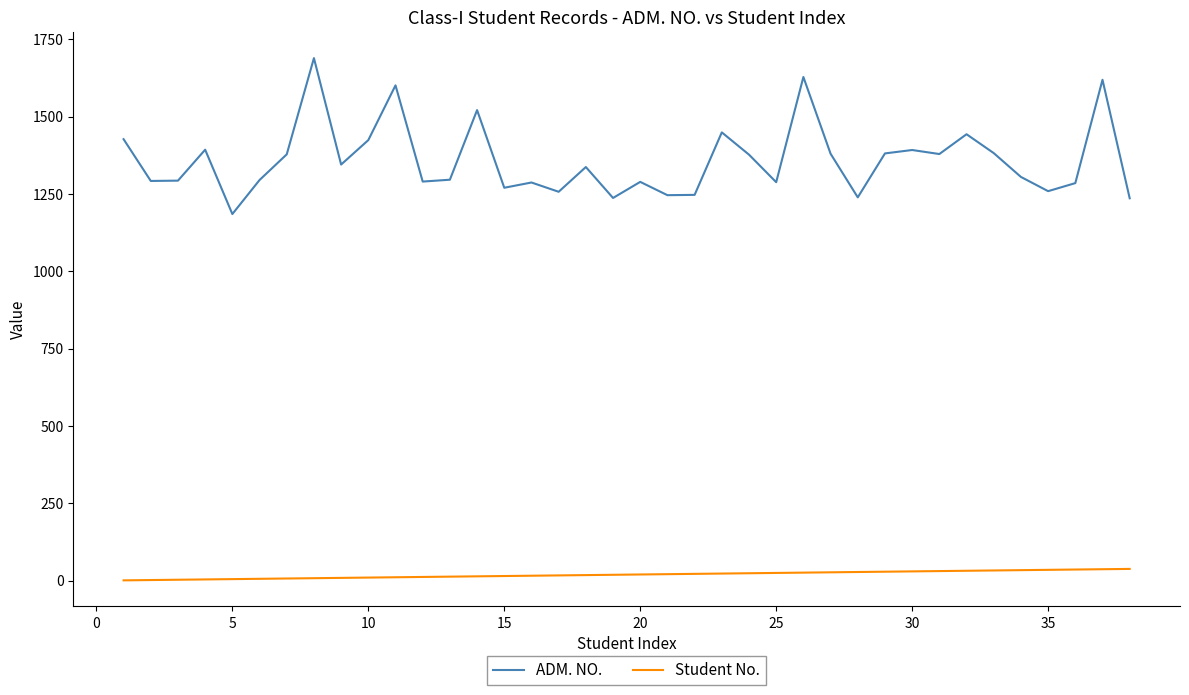

What is the lowest value of the ADM. NO. series?

1185